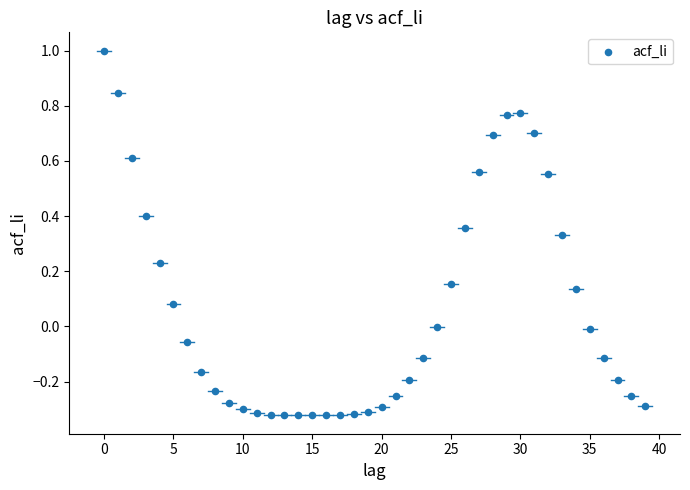

What is the range of Y values (max minus min)?

1.3